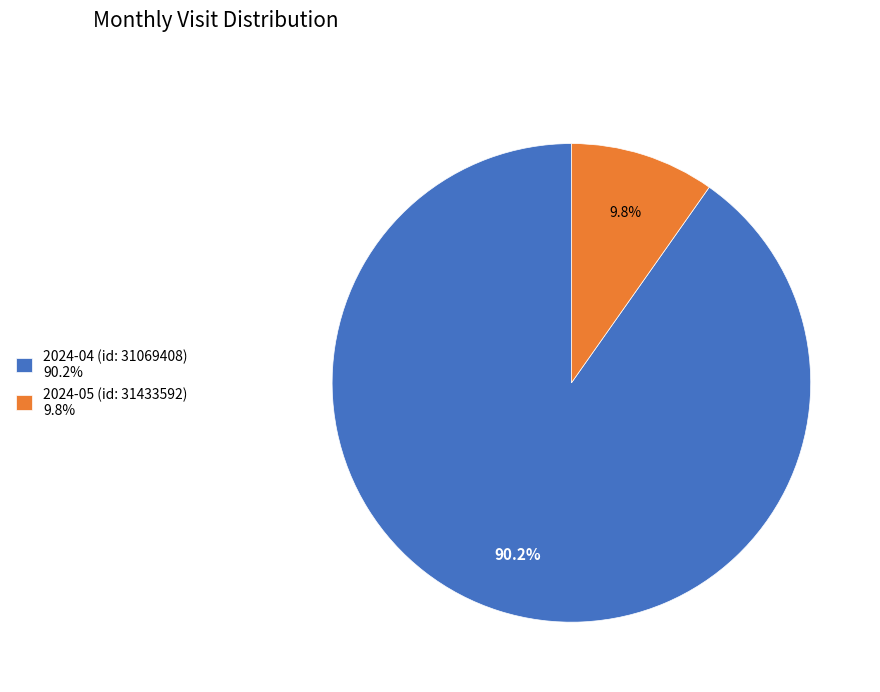

Between 2024-05 (id: 31433592) 9.8% and 2024-04 (id: 31069408) 90.2%, which is larger?

2024-04 (id: 31069408) 90.2%